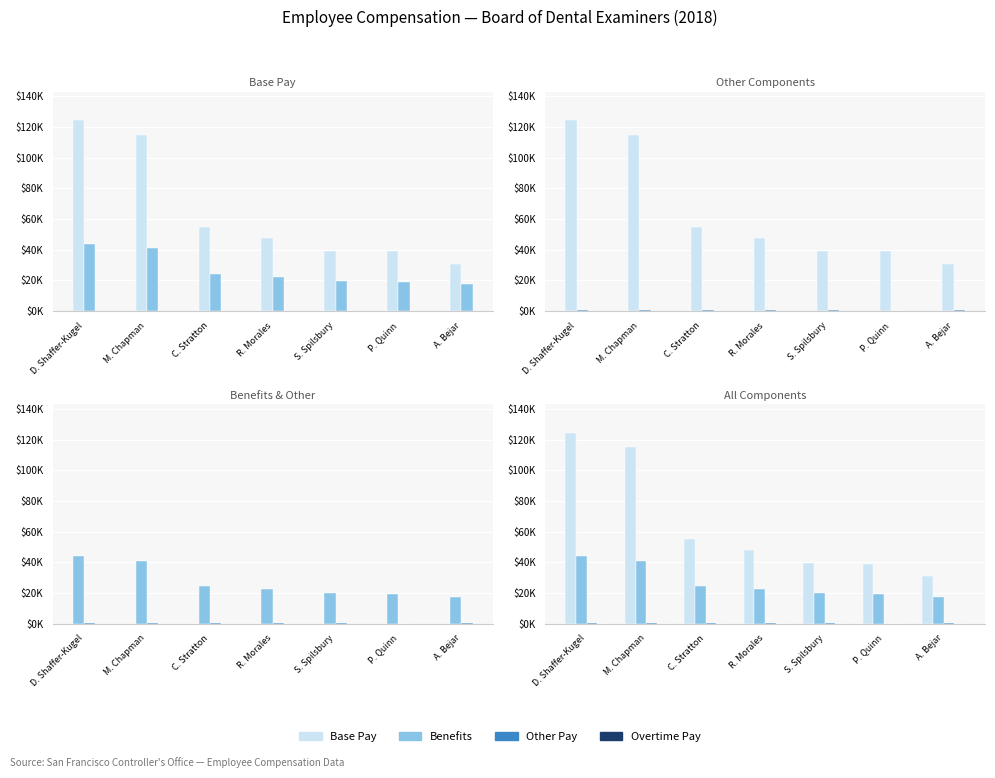

The value of Benefits at R. Morales is 22321.9. True or false?

True